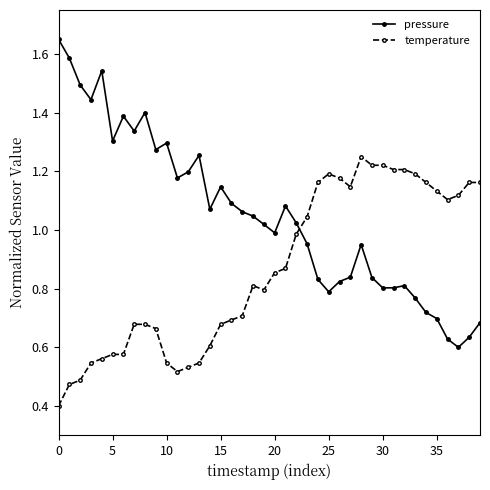

Which series has the widest spread of values?

pressure